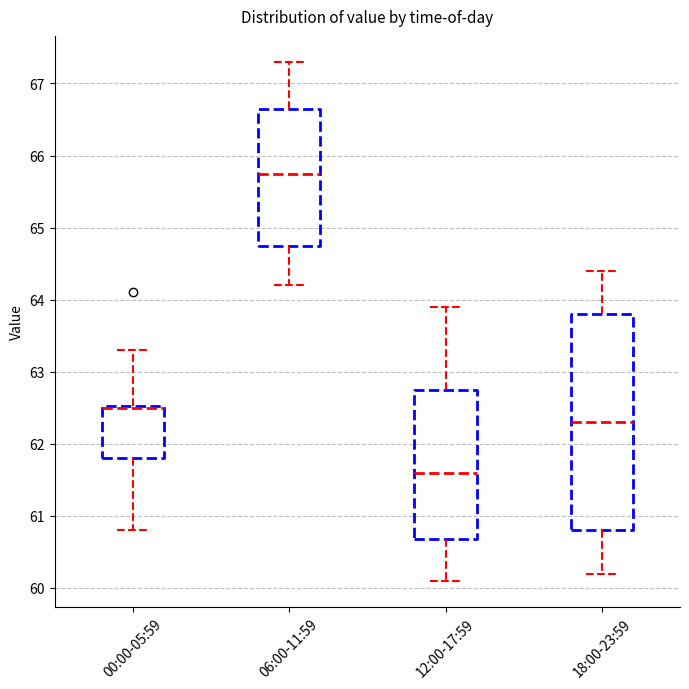

Which box is the tallest, from its lower edge to its upper edge?

18:00-23:59